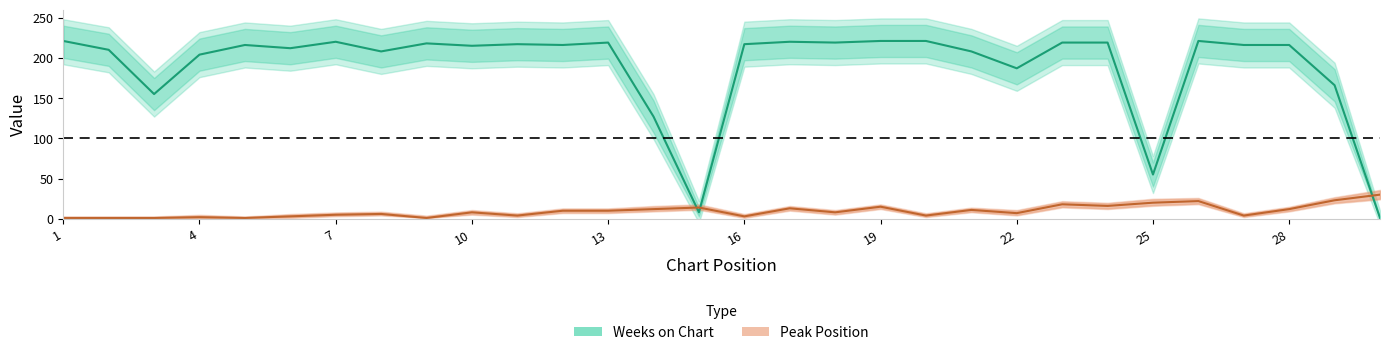

Which category has the highest value in the Weeks on Chart series?

1